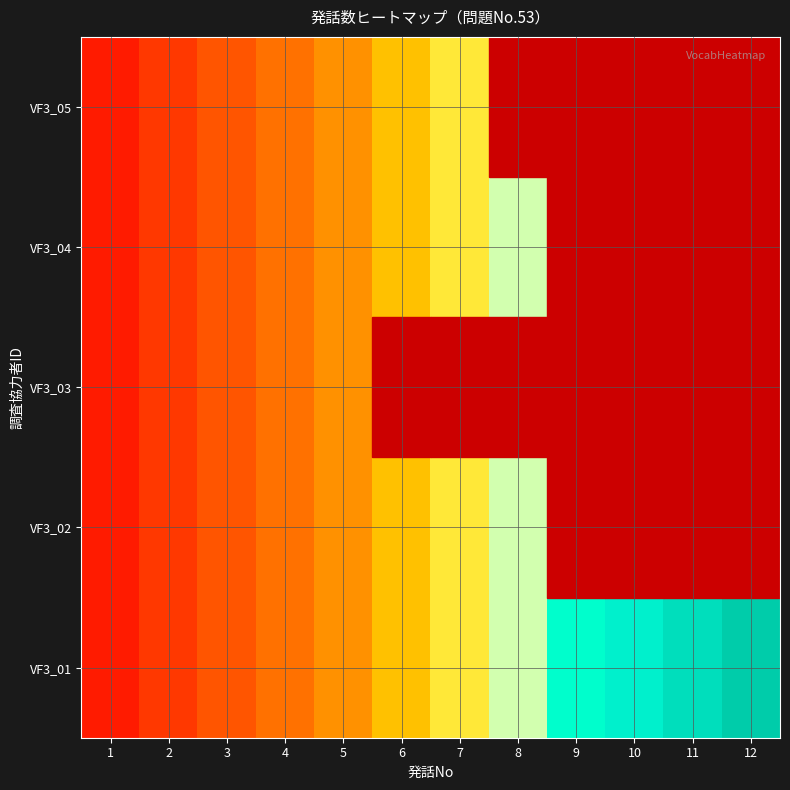

Which has a higher value, 11 or 8?

11